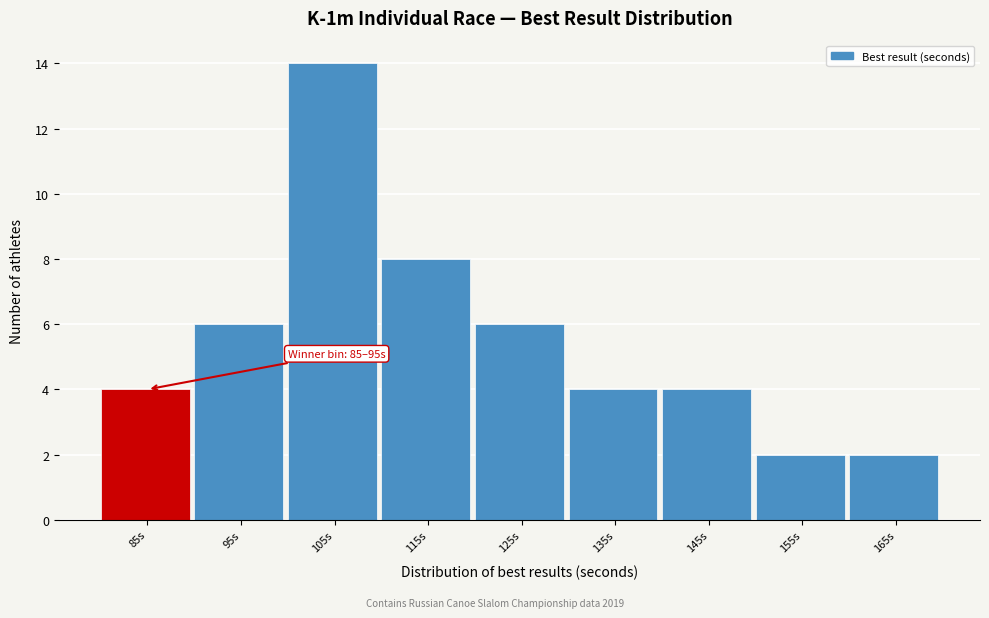

Reading left to right, what are all the values shown in this chart?

85s=4	95s=6	105s=14	115s=8	125s=6	135s=4	145s=4	155s=2	165s=2